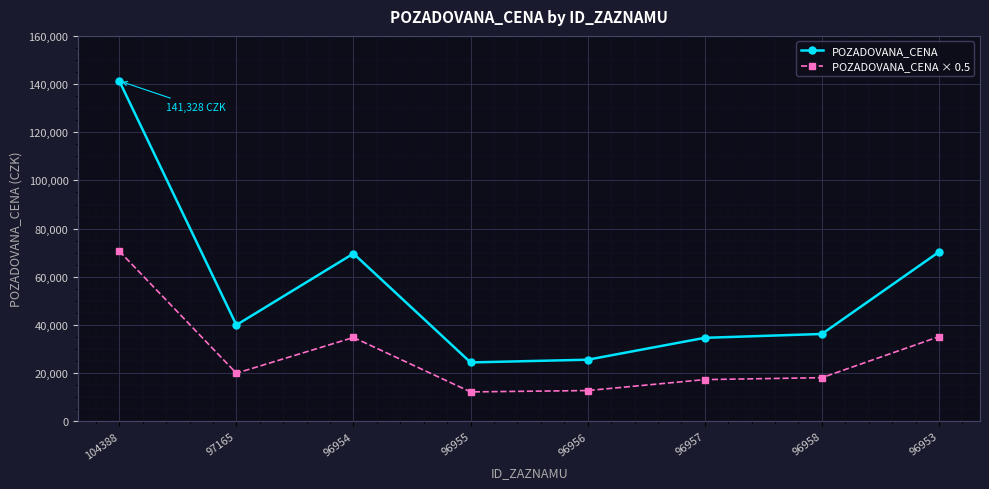

What is the spread (max minus min) of values at 96958?

18139.0